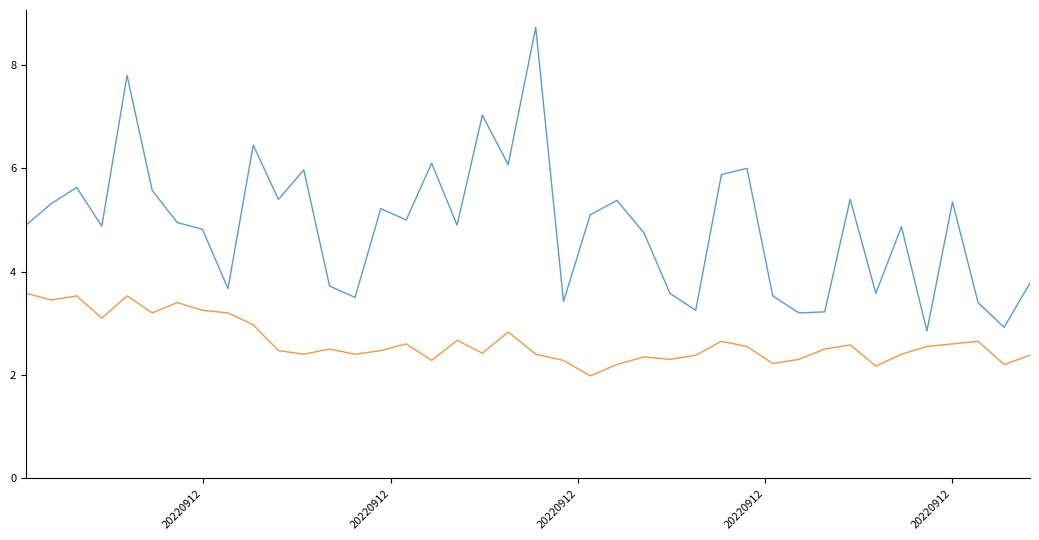

What is the minimum value shown in the chart?

2.0